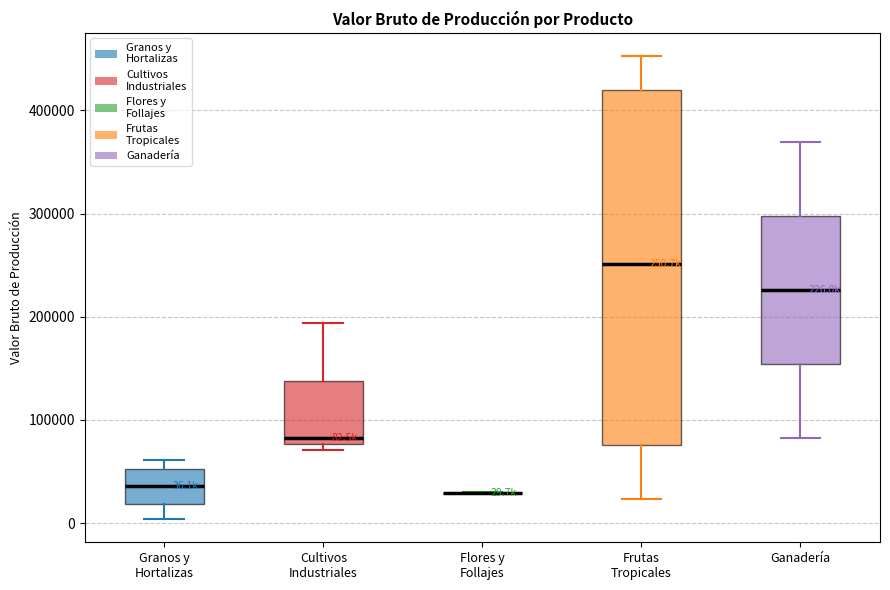

Comparing the boxes themselves (not the whiskers), which one is the tallest?

Frutas Tropicales